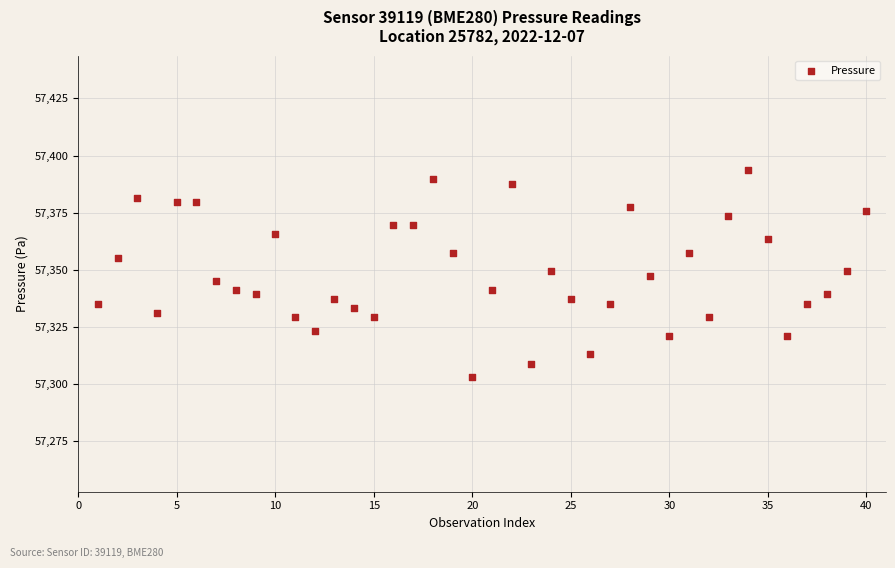

What is the range of X values (max minus min)?

39.0